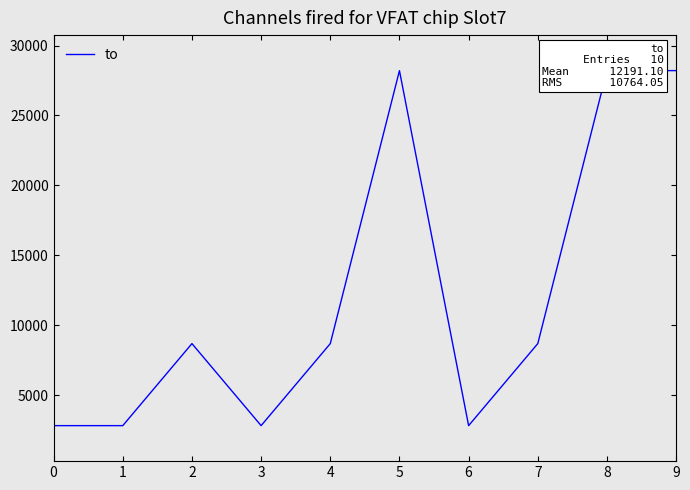

What is the greatest value displayed?

28211